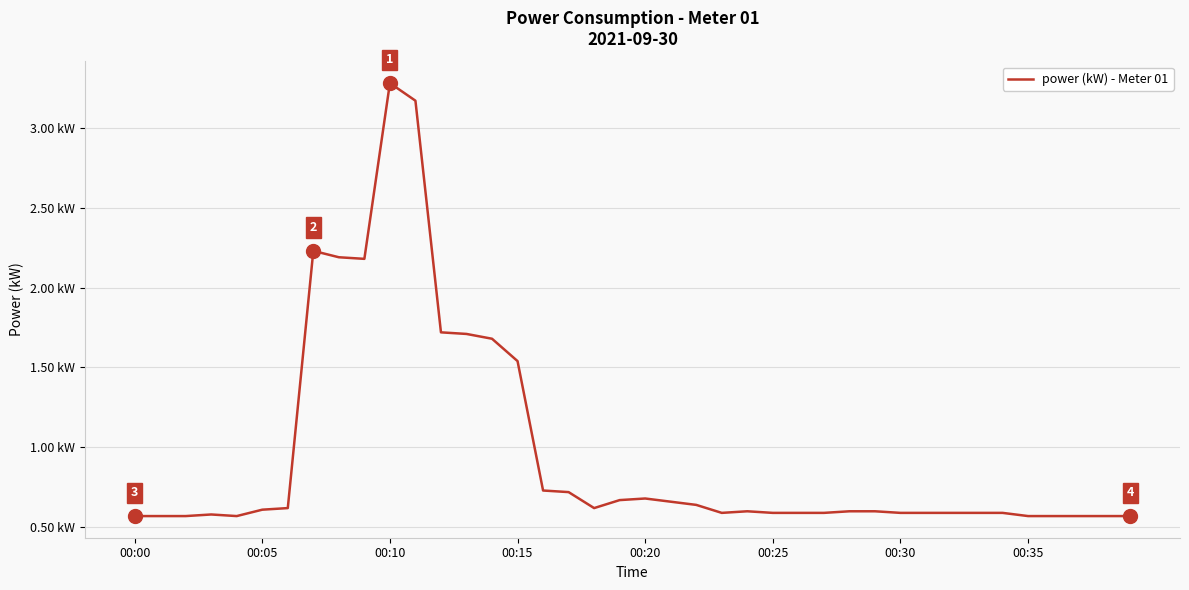

Does the chart display data point markers on the line(s)?

No